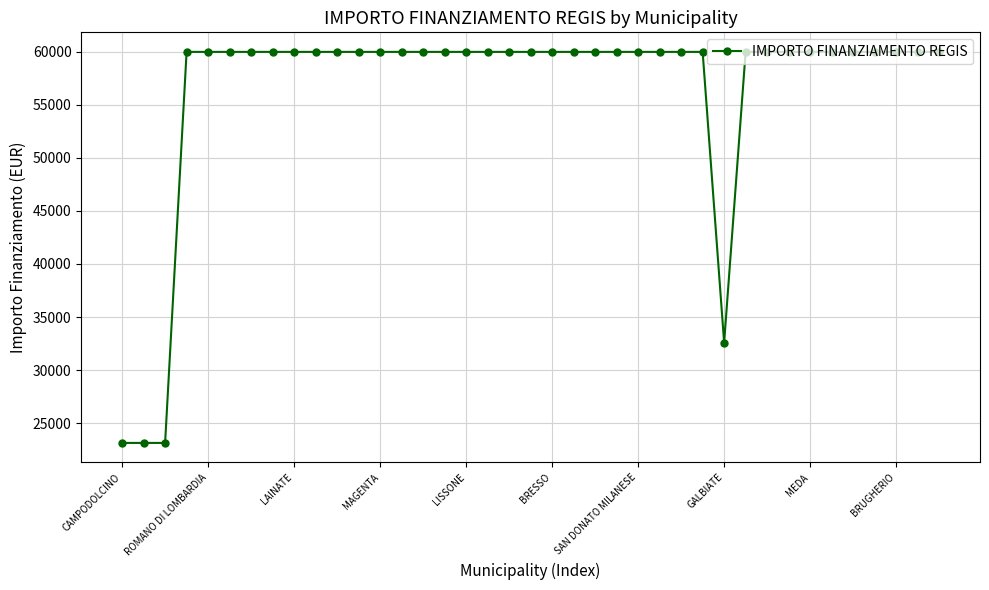

What is the smallest value displayed?

23147